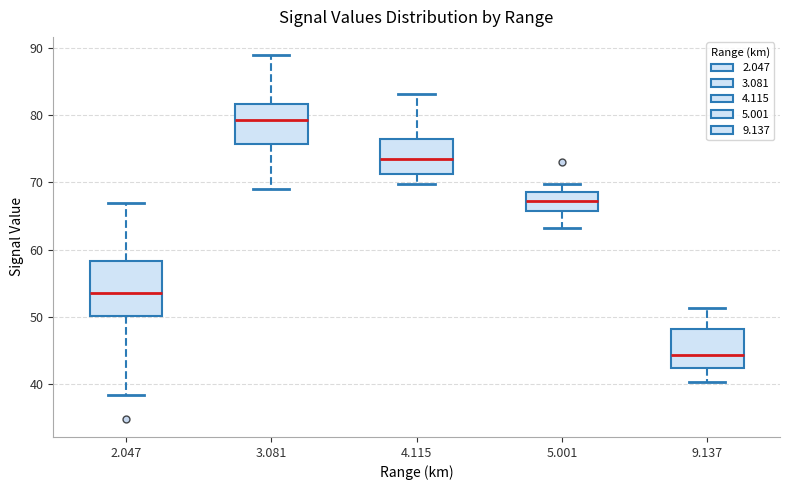

Where is the upper edge of the box at x = 5.001 on the y-axis? The values are not printed on the chart, so give them approximately, as read against the axis.

69